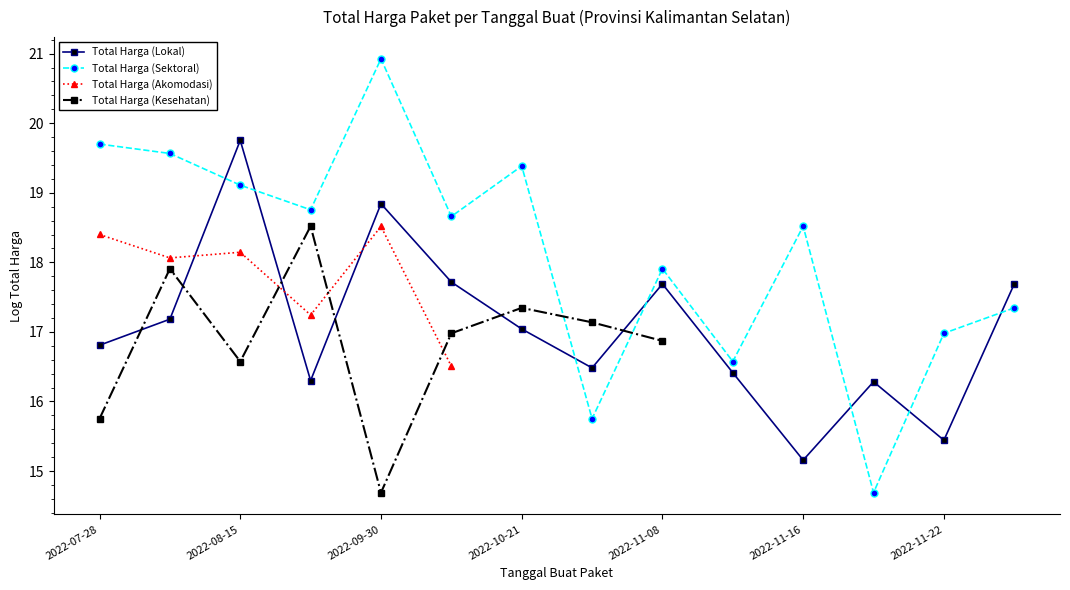

List the series in order of their peak value, highest first.

Total Harga (Sektoral), Total Harga (Lokal), Total Harga (Kesehatan), Total Harga (Akomodasi)